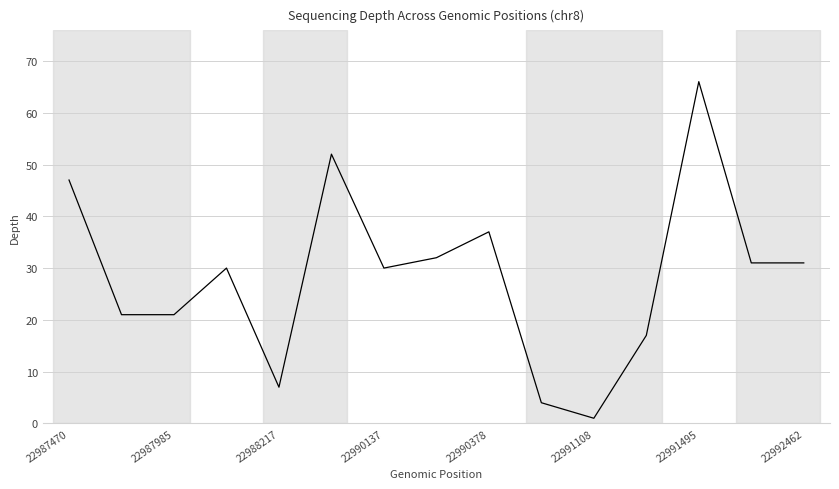

What is the greatest value displayed?

66